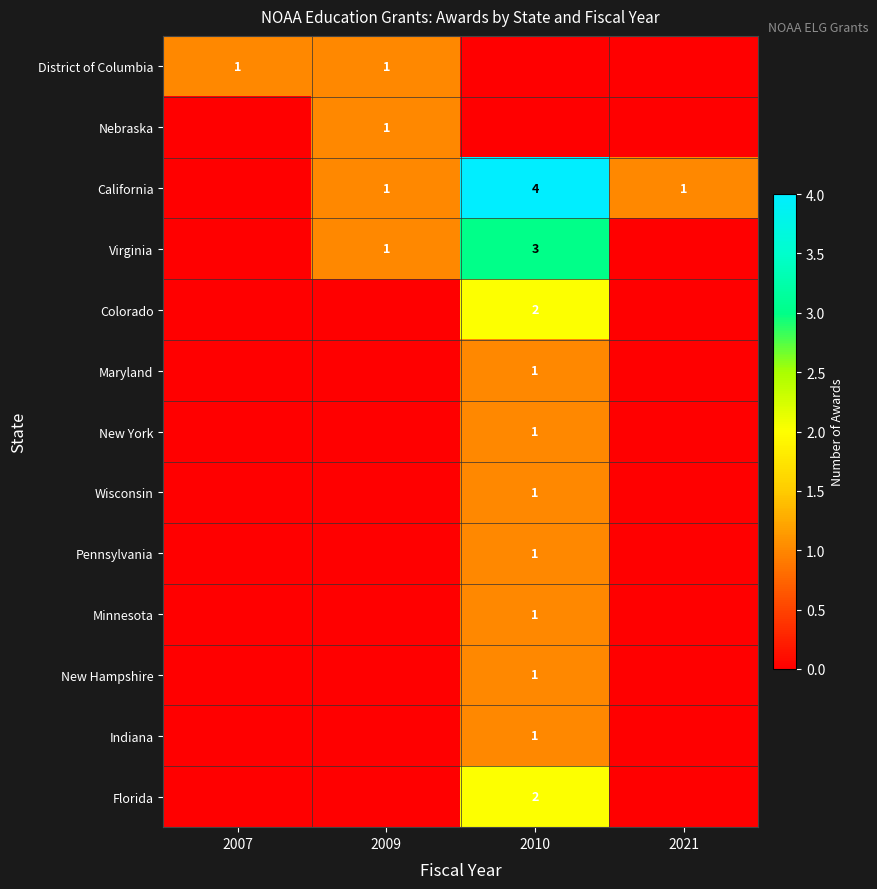

True or false: District of Columbia has a value of 1 at 2009.

True